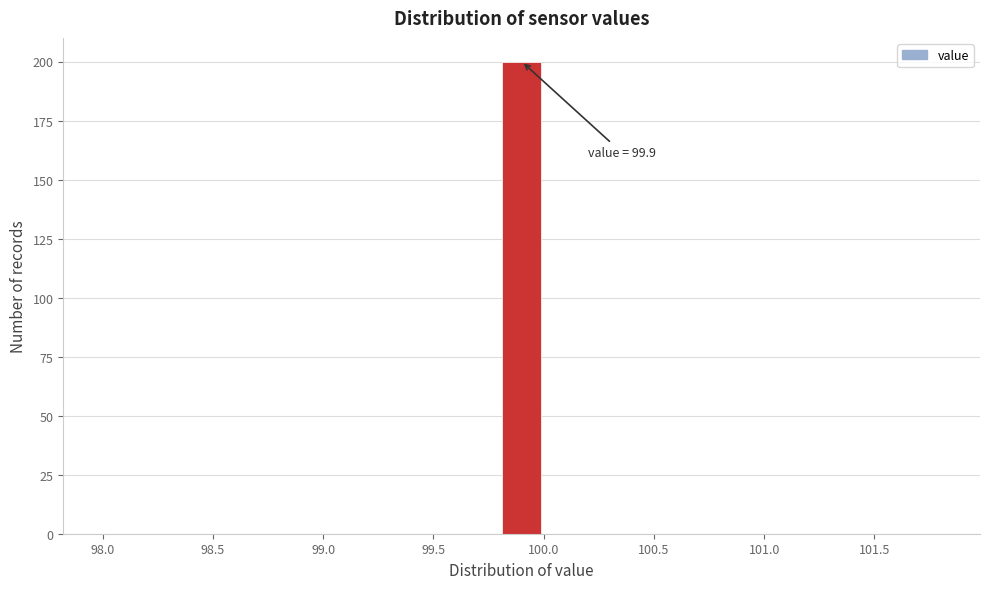

Which range on the x-axis has the tallest bar?

99.8 to 100.0